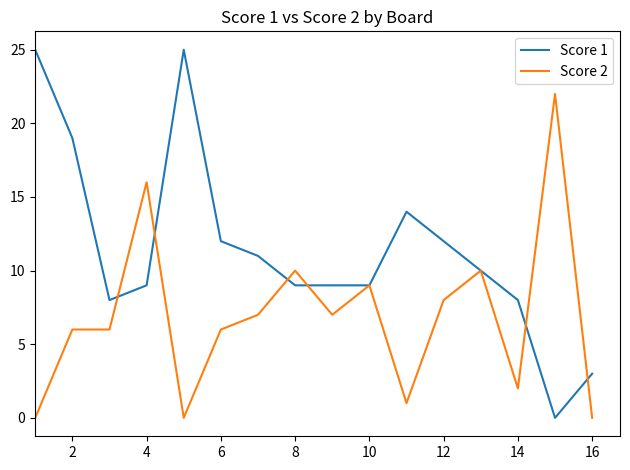

What is the difference between the maximum and minimum values in the Score 2 series?

22